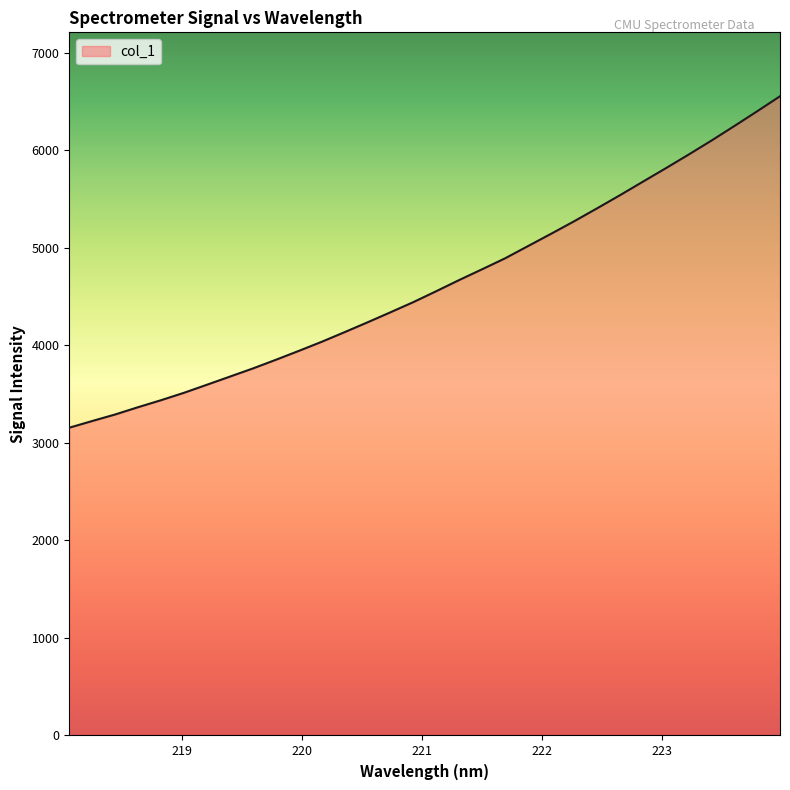

What is the difference between the maximum and minimum values?

3398.1